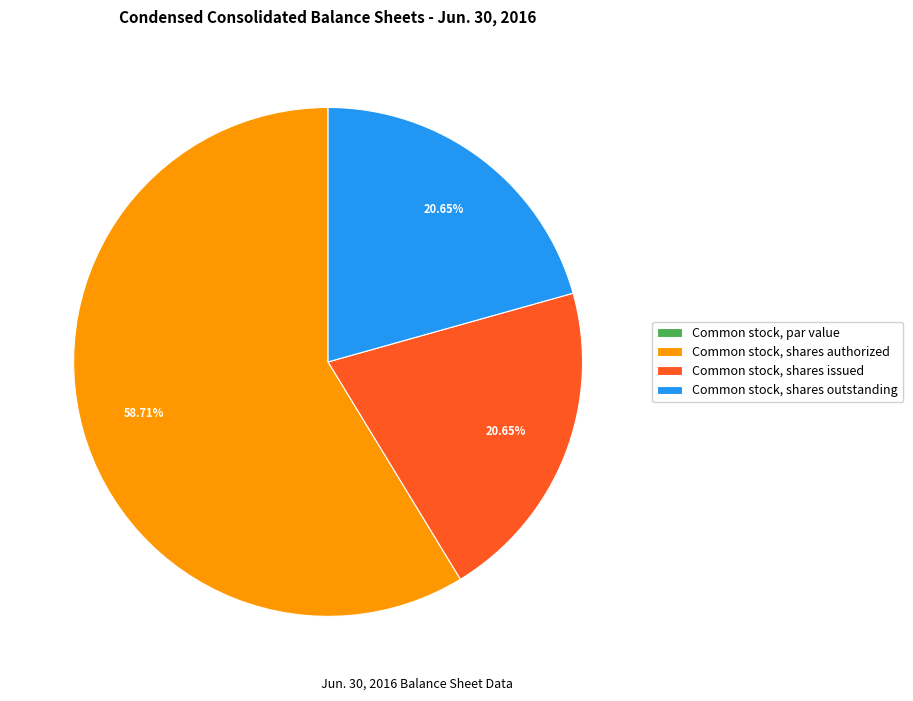

To the nearest percent, what percentage of the pie is Common stock, shares authorized?

59%